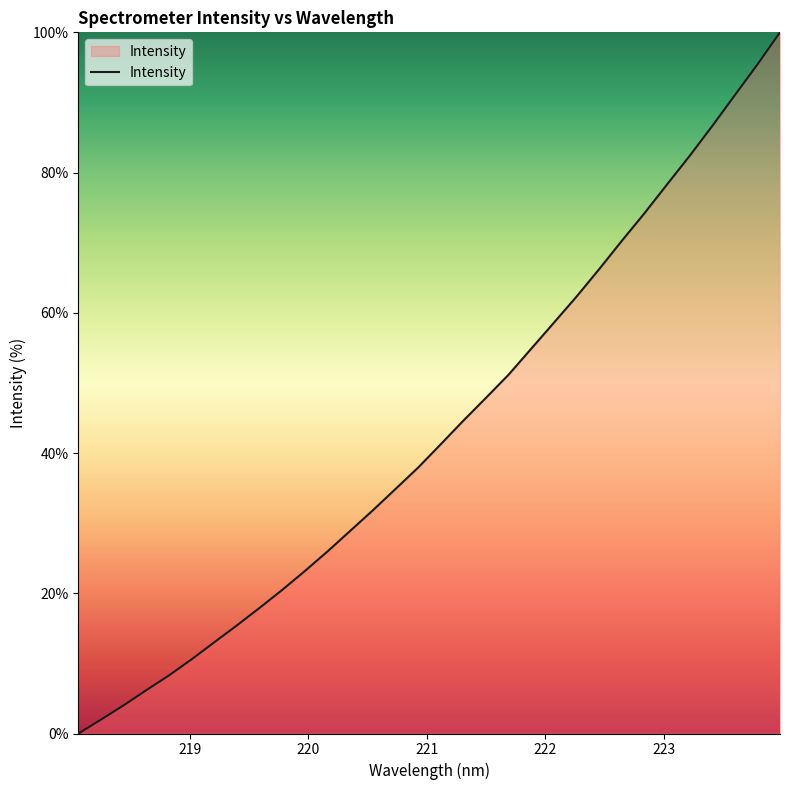

What is the maximum value shown in the chart?

100.0